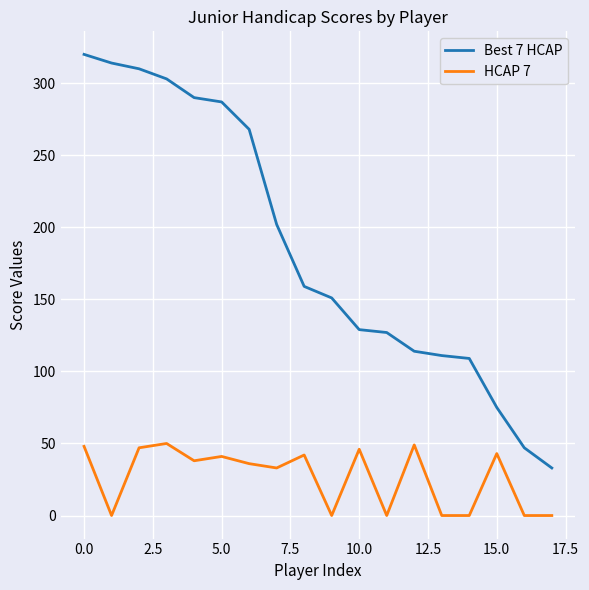

In HCAP 7, how many points are higher than both neighbors (excluding endpoints)?

6